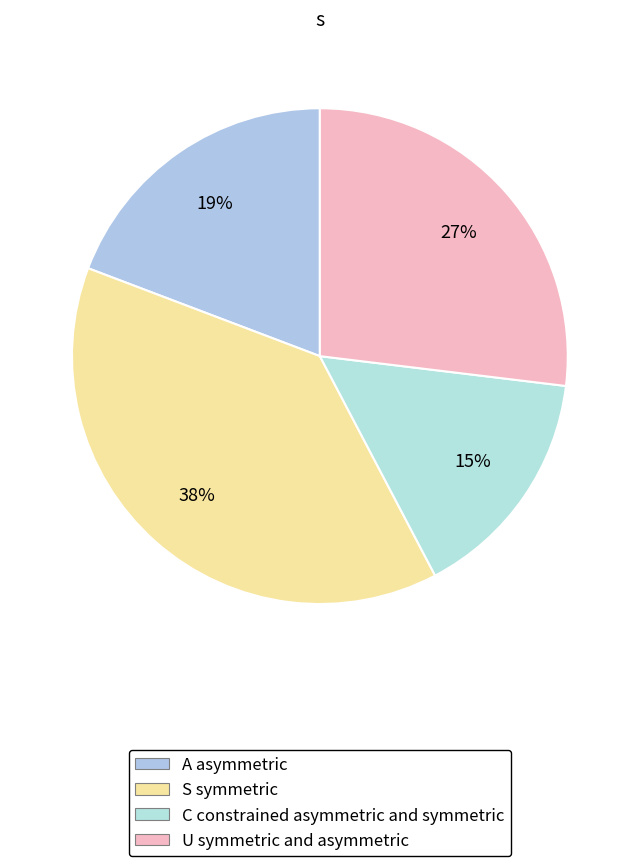

Which category has the smallest portion of the pie?

C constrained asymmetric and symmetric